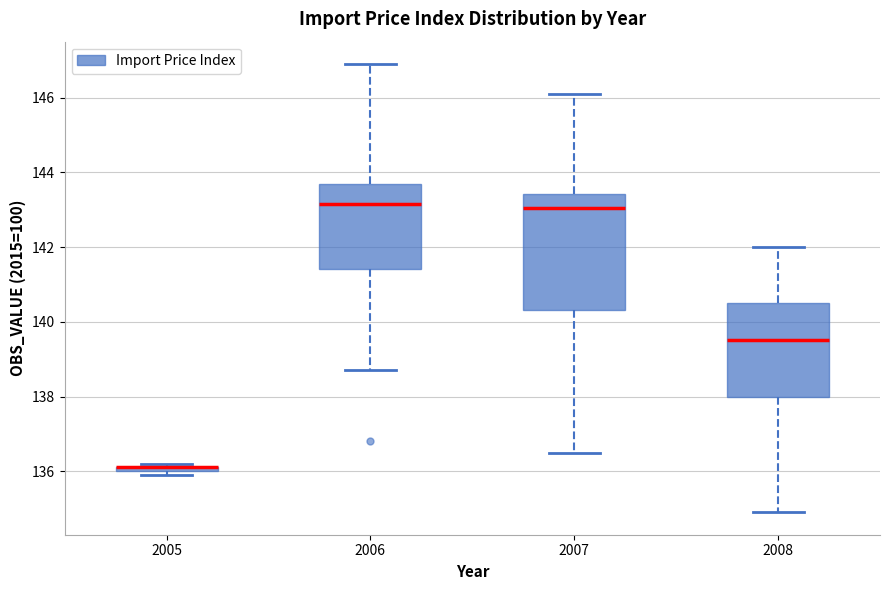

Comparing the boxes themselves (not the whiskers), which one is the tallest?

2007